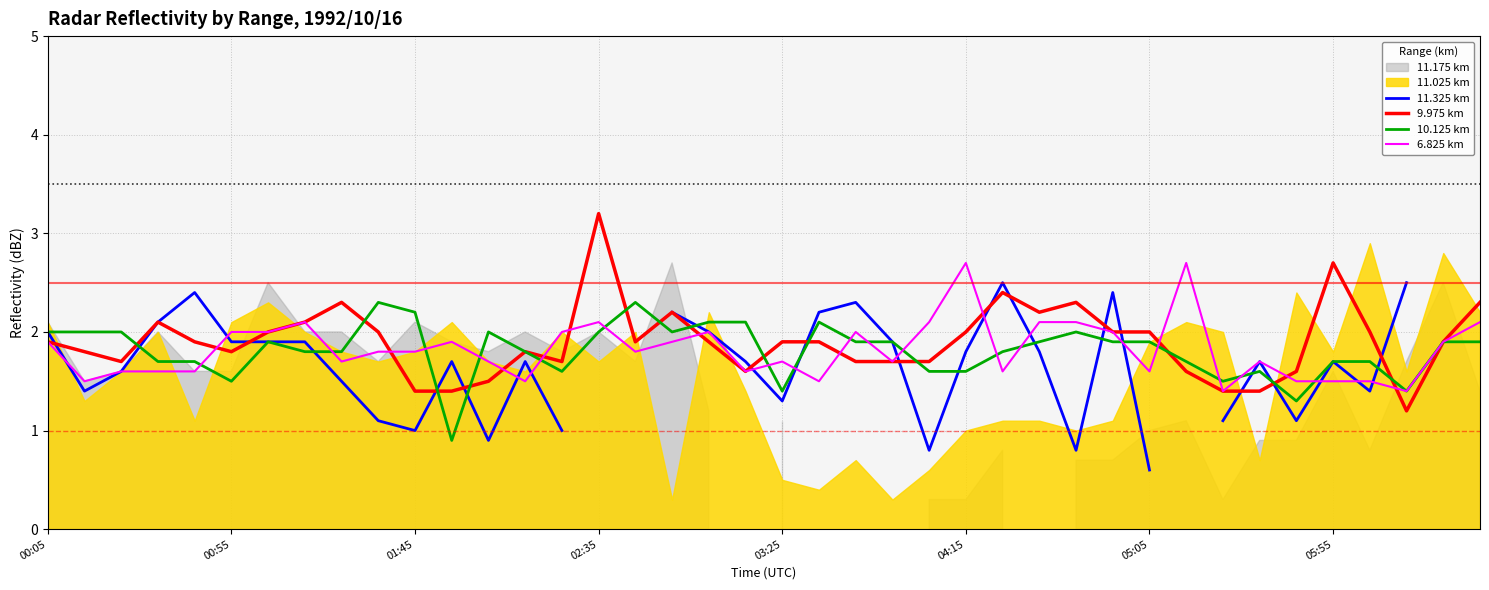

The value of 10.125 km at 01:45 is 2.9. True or false?

False